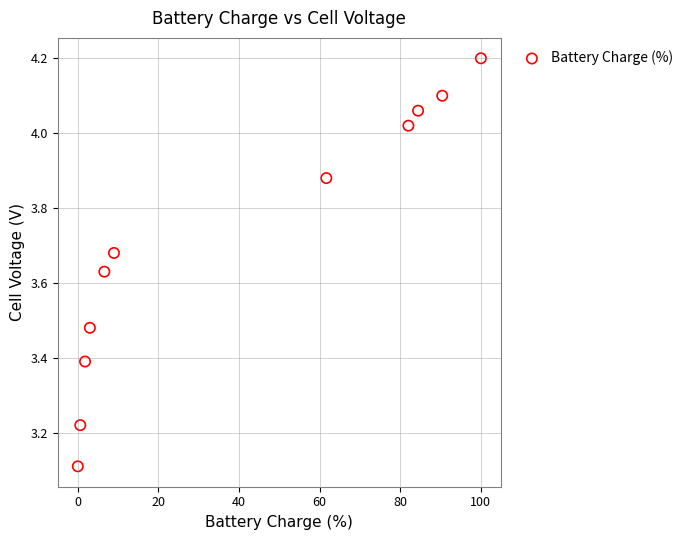

What is the range of Y values (max minus min)?

1.1